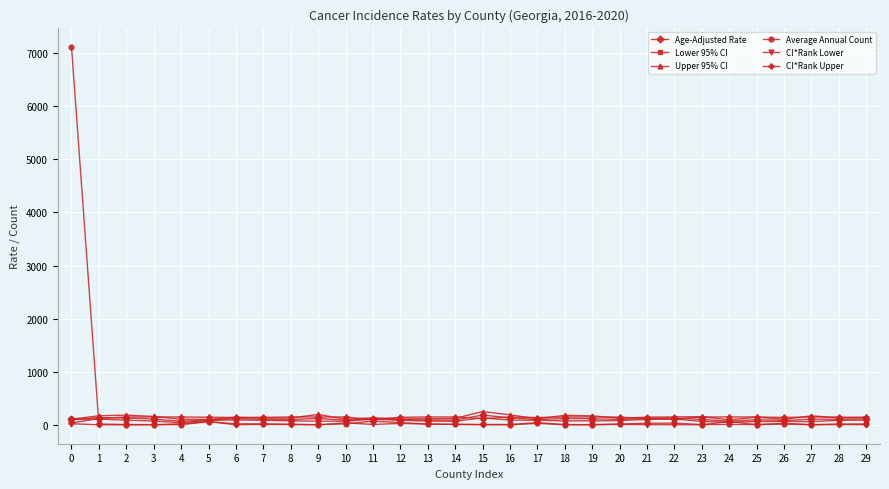

Which series has the widest spread of values?

Average Annual Count